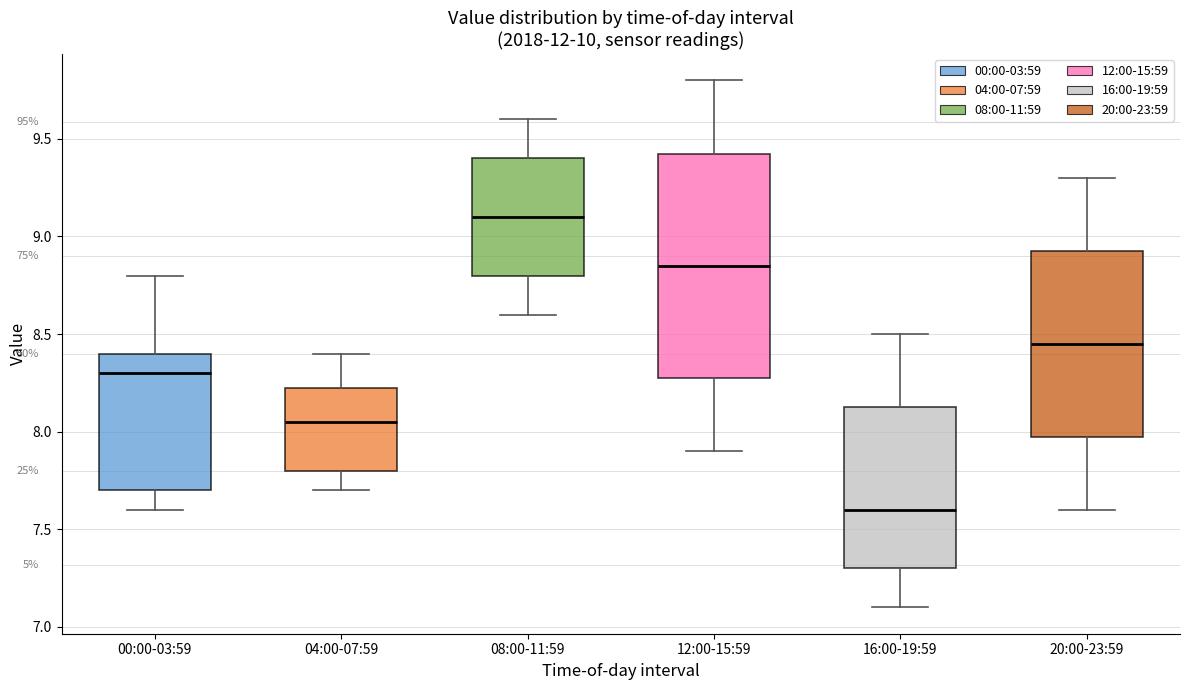

Comparing the boxes themselves (not the whiskers), which one is the tallest?

12:00-15:59